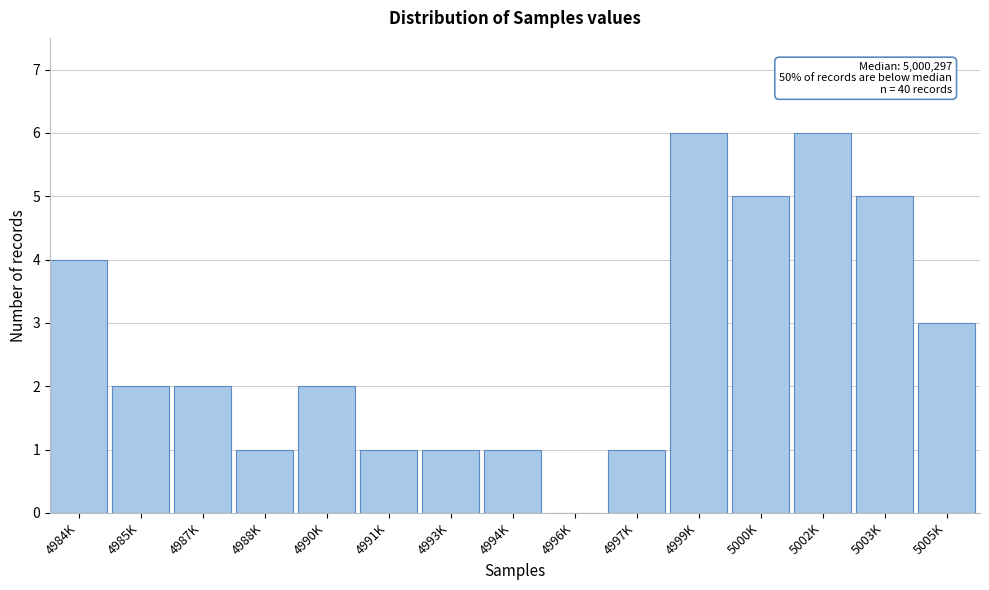

Reading left to right, what are all the values shown in this chart?

4984K=4	4985K=2	4987K=2	4988K=1	4990K=2	4991K=1	4993K=1	4994K=1	4996K=0	4997K=1	4999K=6	5000K=5	5002K=6	5003K=5	5005K=3